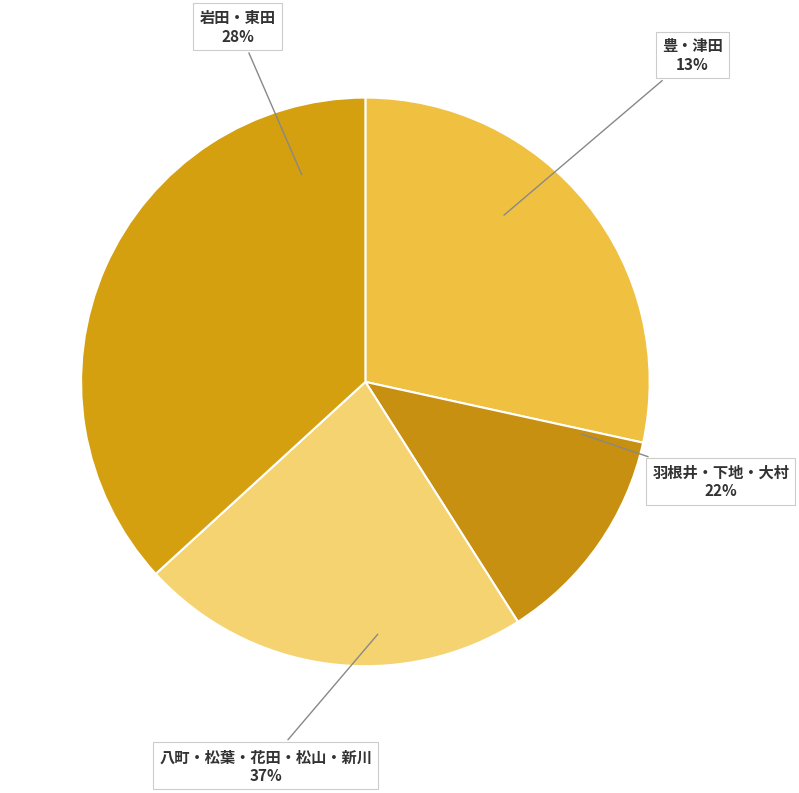

Is there any slice that represents more than half of the pie?

No